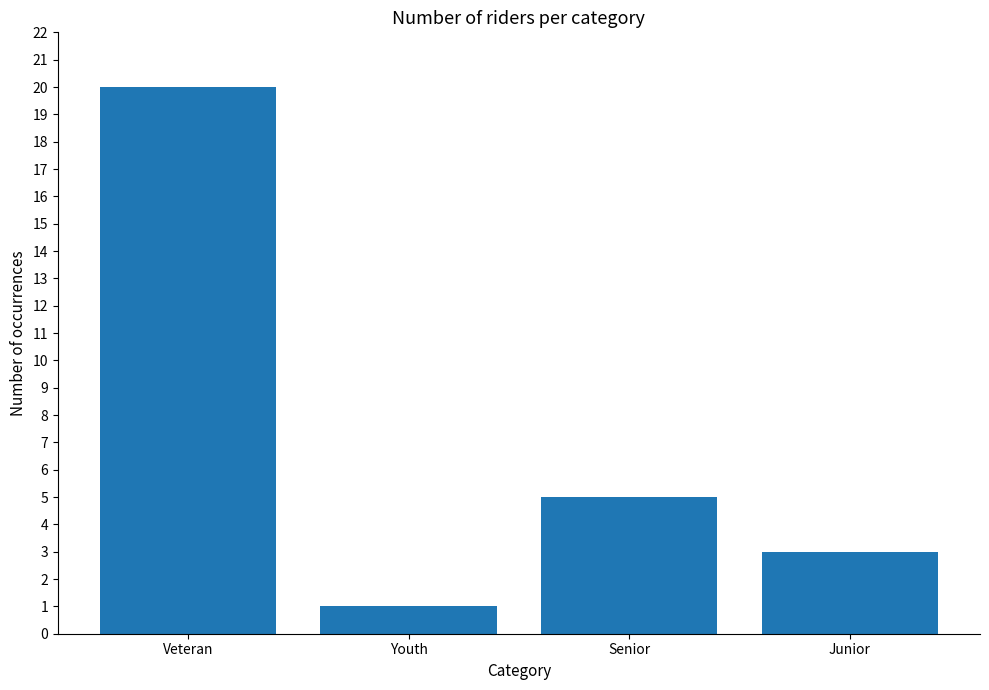

How many categories are shown in the chart?

4